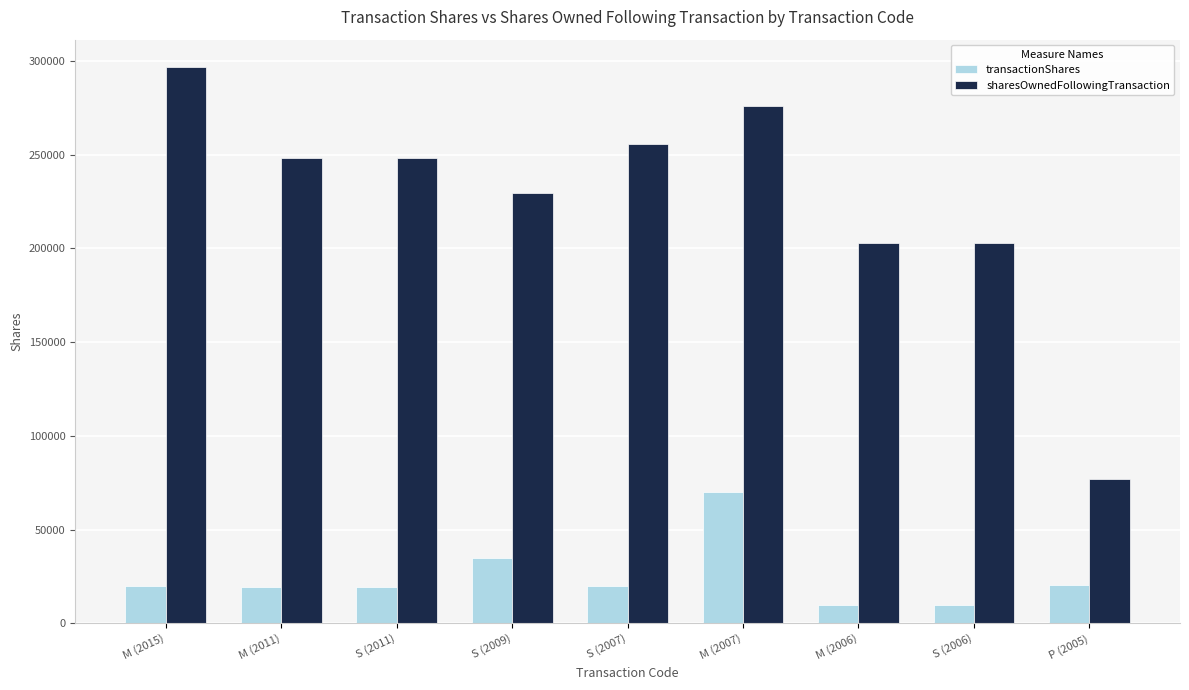

At which category does the chart reach its peak across all series?

M (2015)